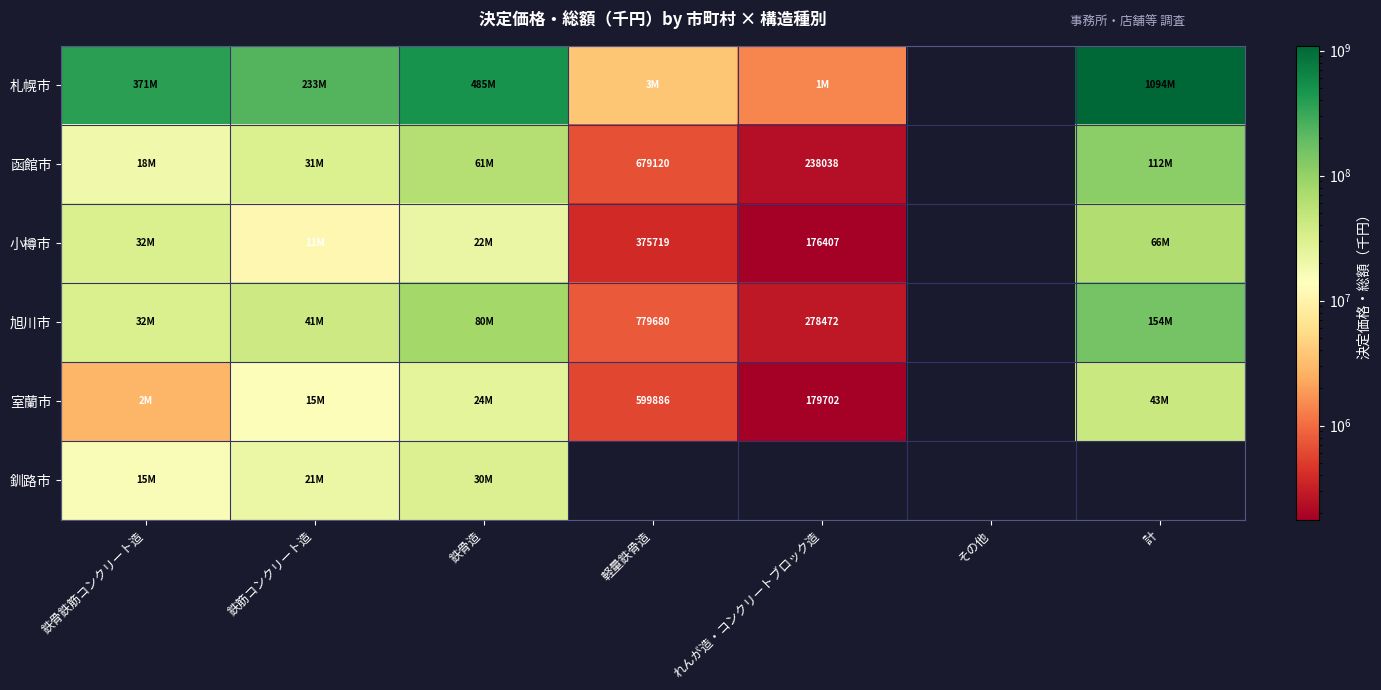

Which series changed the most between 鉄骨鉄筋コンクリート造 and れんが造・コンクリートブロック造?

札幌市